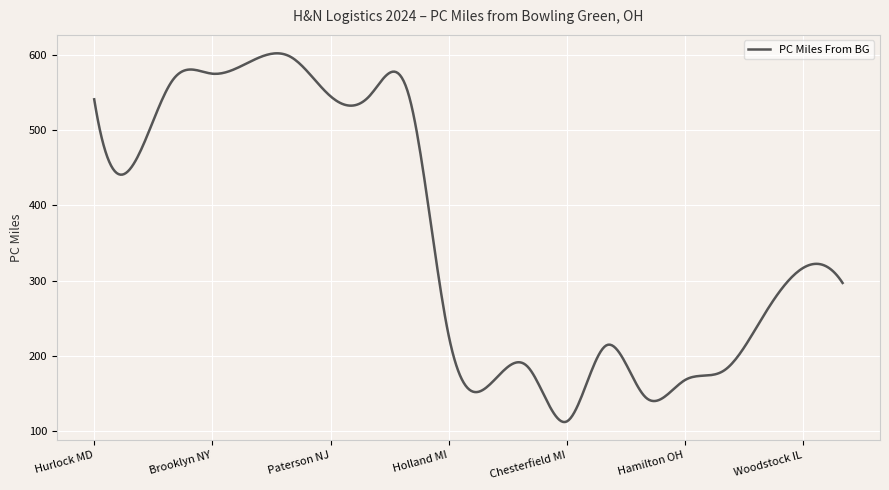

What is the smallest value displayed?

112.2